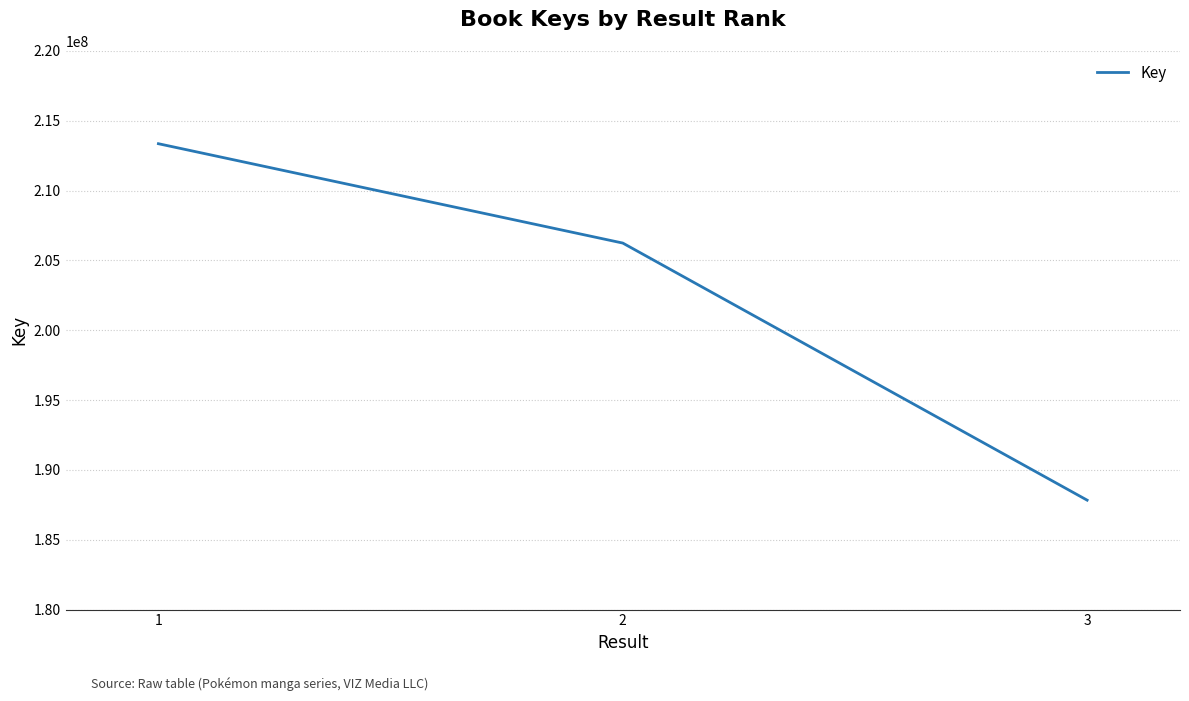

What is the maximum value shown in the chart?

213361153